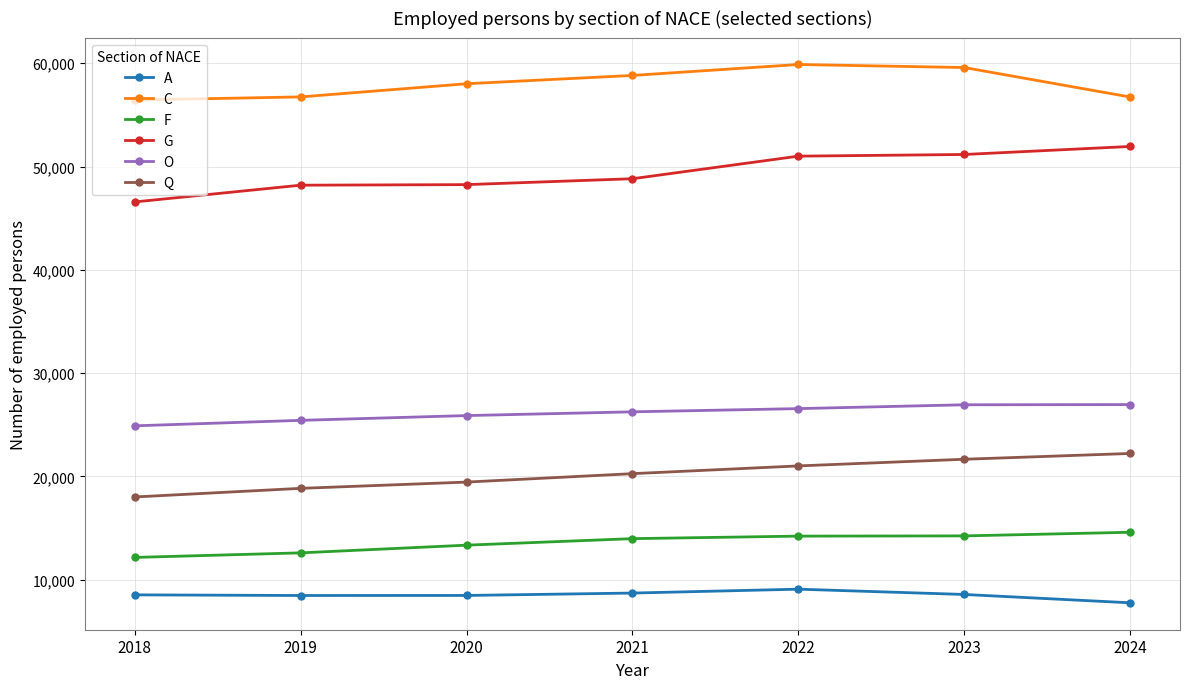

What is the value of the A point at the 1st from the left?

8530